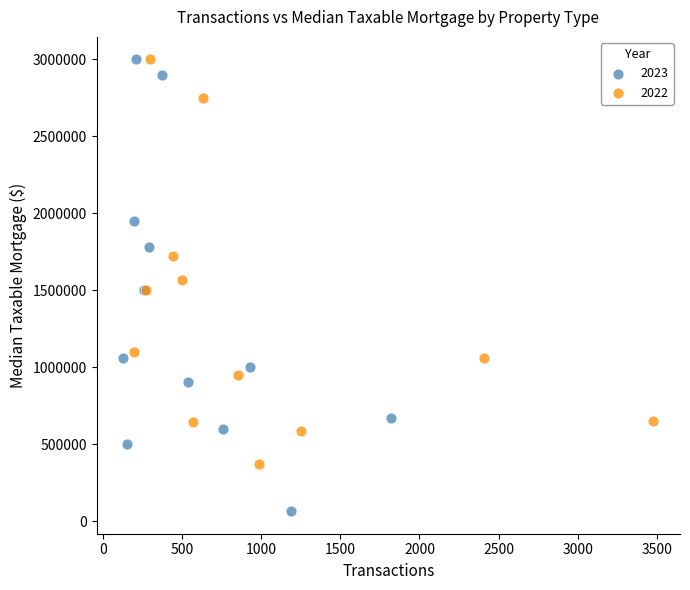

Which series has the widest spread of Y values?

2023